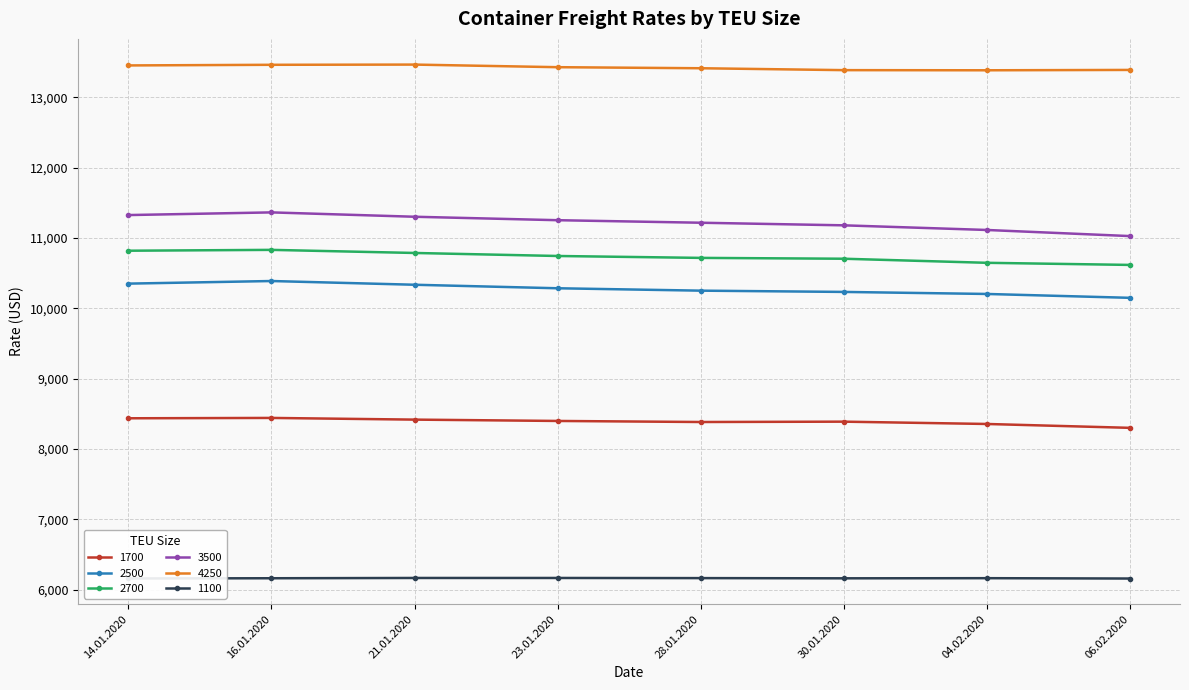

True or false: 1700 and 3500 cross at least once.

False